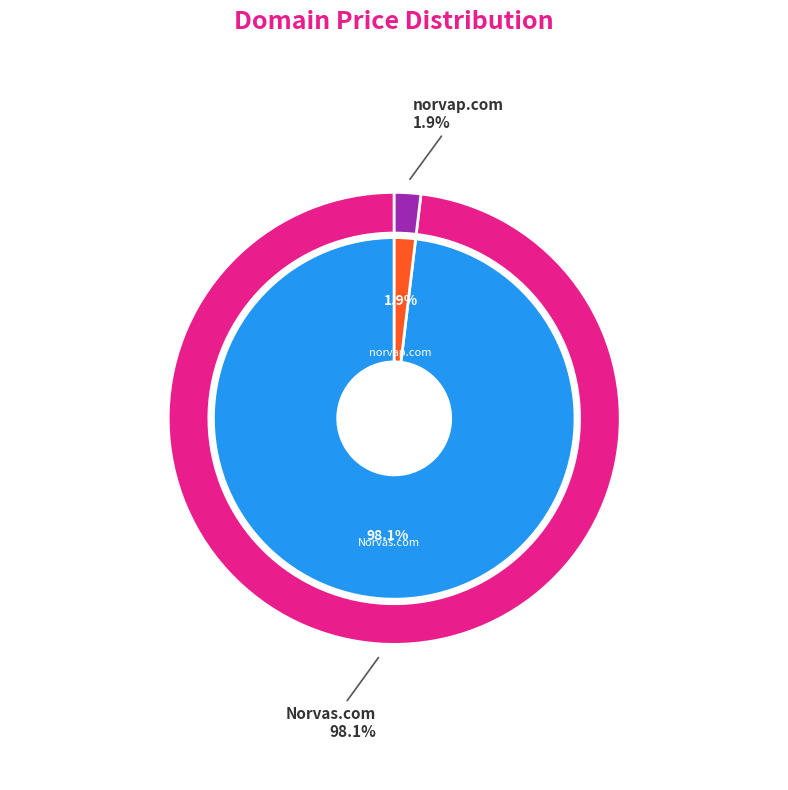

To the nearest percent, what percentage of the pie is norvap.com?

2%